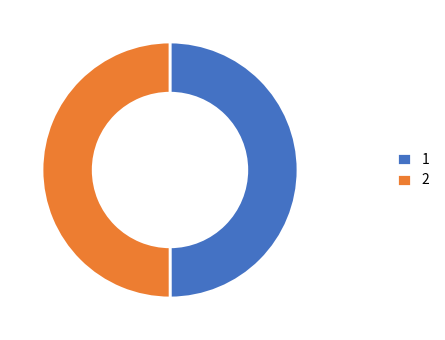

Do 2 and 1 together represent more than half of the pie?

Yes